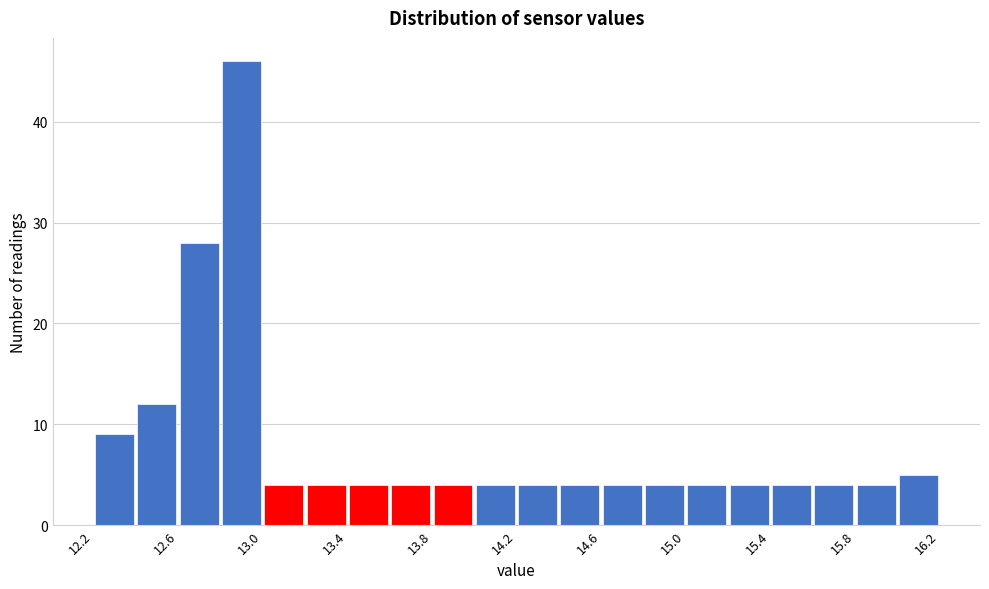

Which range on the x-axis has the tallest bar?

12.8 to 13.0